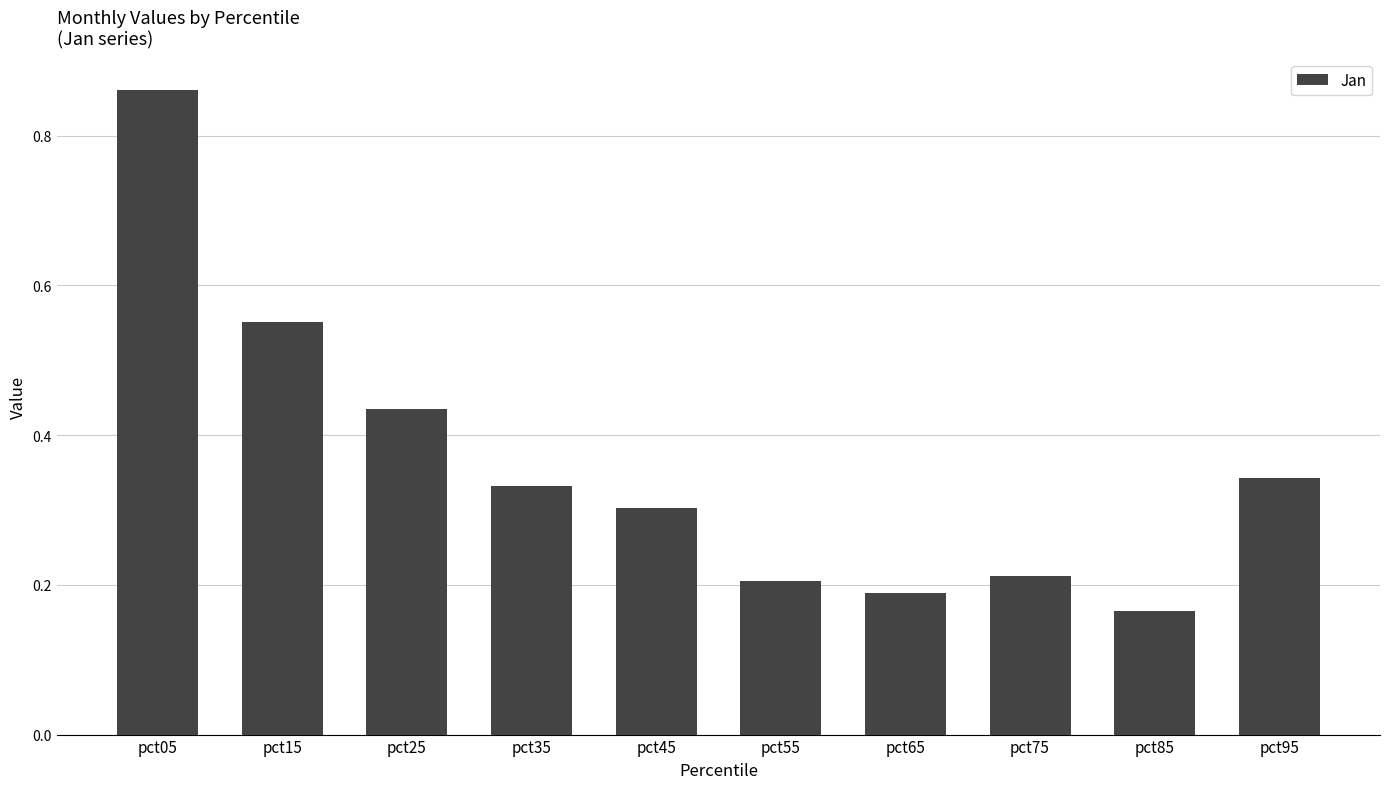

The value at pct45 is 0.1. True or false?

False